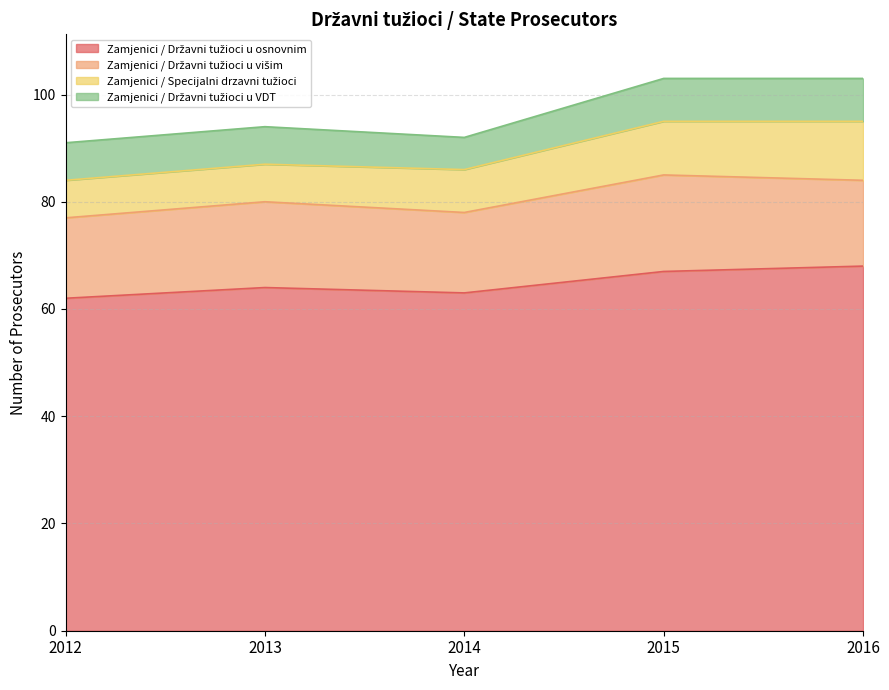

What is the minimum value shown in the chart?

6